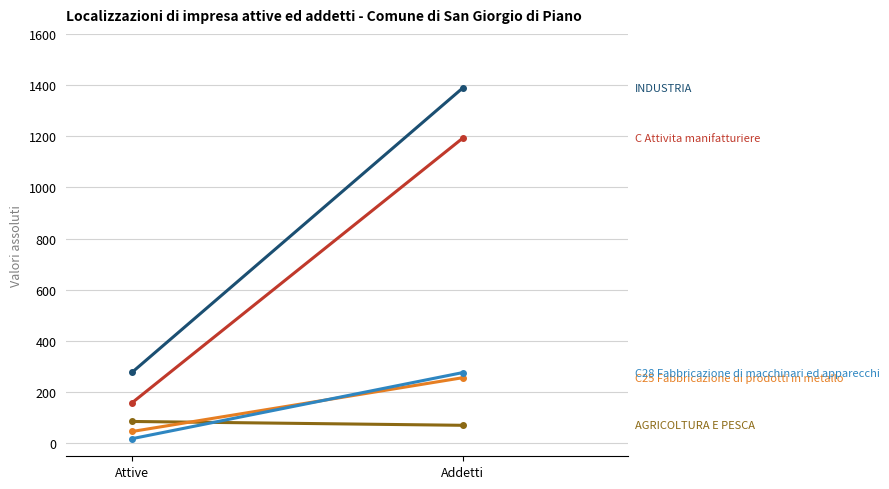

True or false: C Attivita manifatturiere has a value of 437 at Addetti.

False